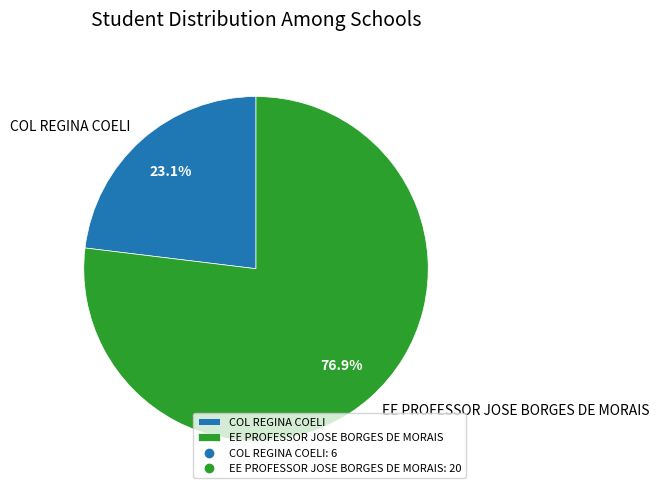

How many segments does this pie chart have?

2